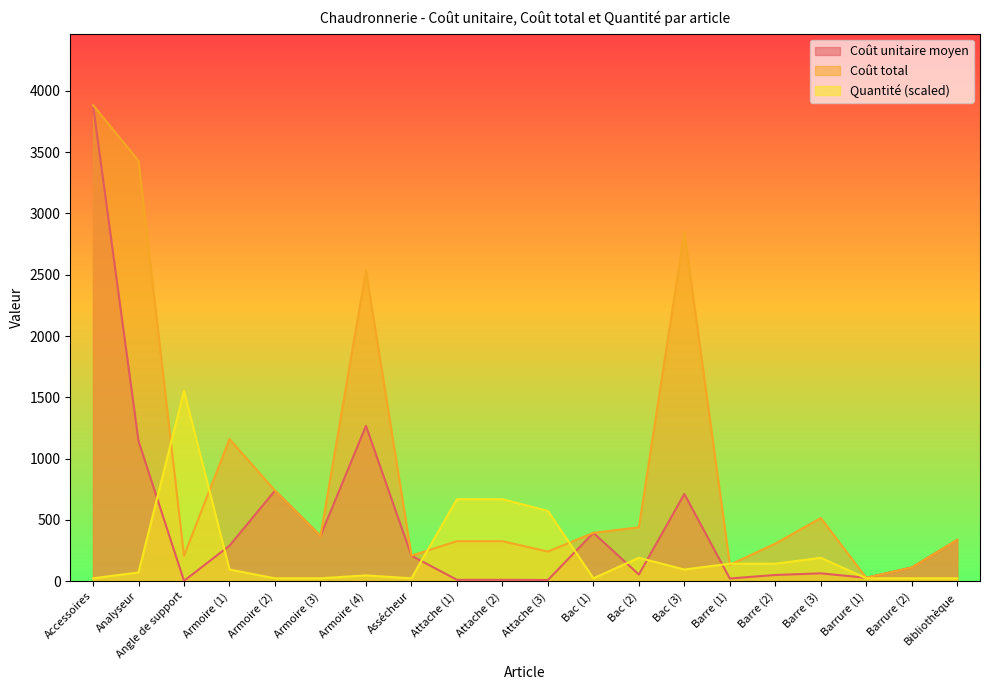

Reading right to left, transcribe all the data shown in this chart.

Coût unitaire moyen: 337.4	112.0	28.0	64.5	51.2	22.4	711.8	55.0	394.8	10.1	11.7	11.7	208.4	1266.9	369.0	739.0	289.9	3.2	1143.0	3883.2
Coût total: 337.4	112.0	28.0	515.6	307.2	134.3	2847.0	440.0	394.8	241.9	326.5	326.5	208.4	2533.8	369.0	739.0	1159.6	207.3	3429.1	3883.2
Quantité: 23.9	23.9	23.9	191.2	143.4	143.4	95.6	191.2	23.9	573.5	669.1	669.1	23.9	47.8	23.9	23.9	95.6	1553.3	71.7	23.9